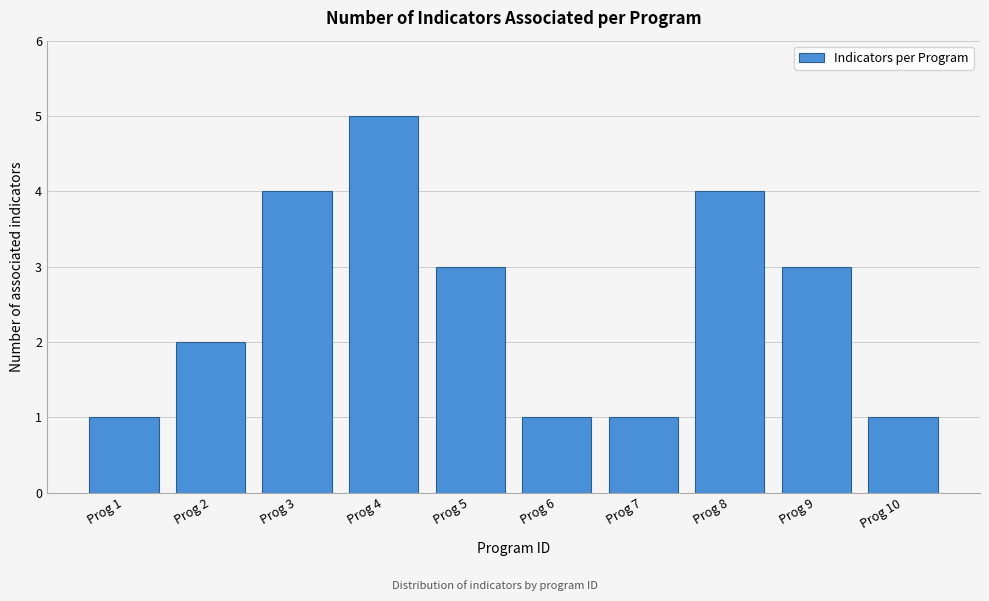

Reading left to right, list all the values displayed in this chart.

Prog 1=1	Prog 2=2	Prog 3=4	Prog 4=5	Prog 5=3	Prog 6=1	Prog 7=1	Prog 8=4	Prog 9=3	Prog 10=1